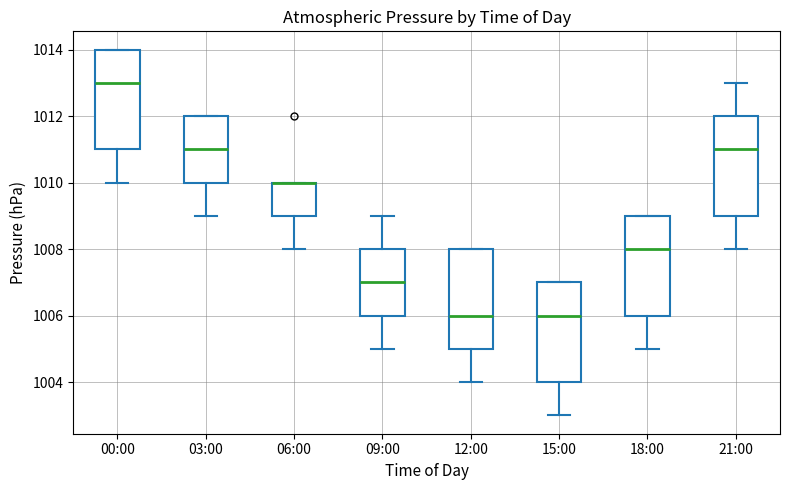

Where is the lower edge of the box for 15:00 on the y-axis? The values are not printed on the chart, so give them approximately, as read against the axis.

1004